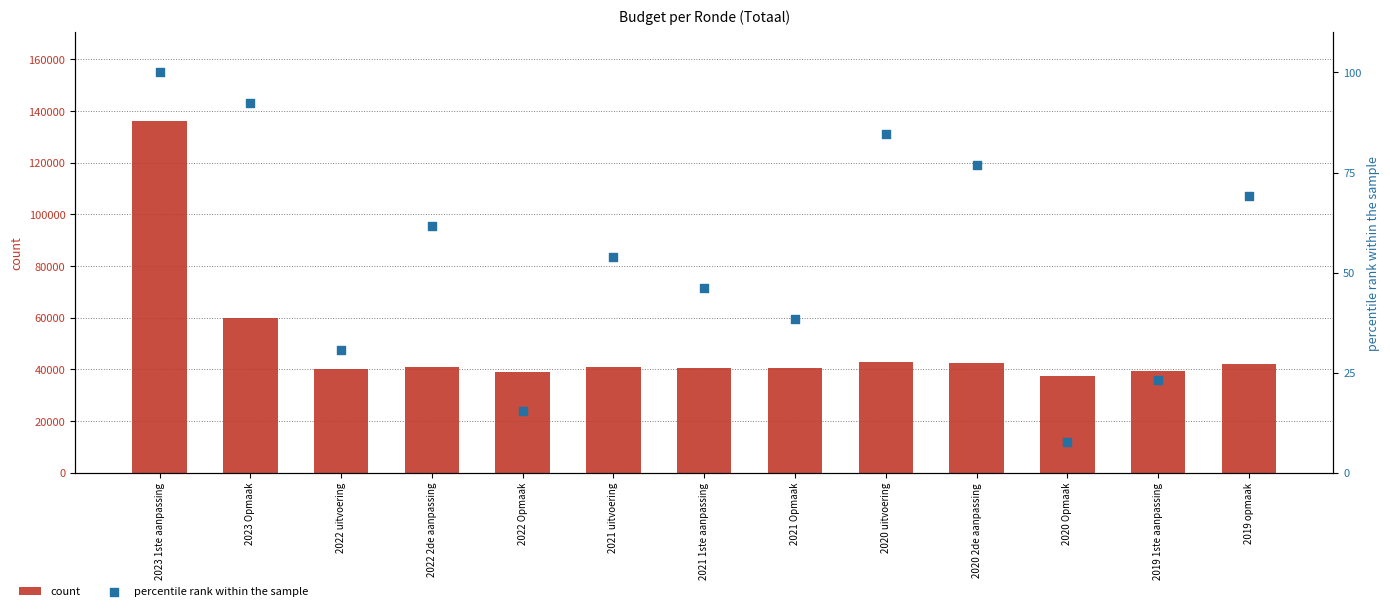

What is the total value across all series at 2022 2de aanpassing?

40965.5